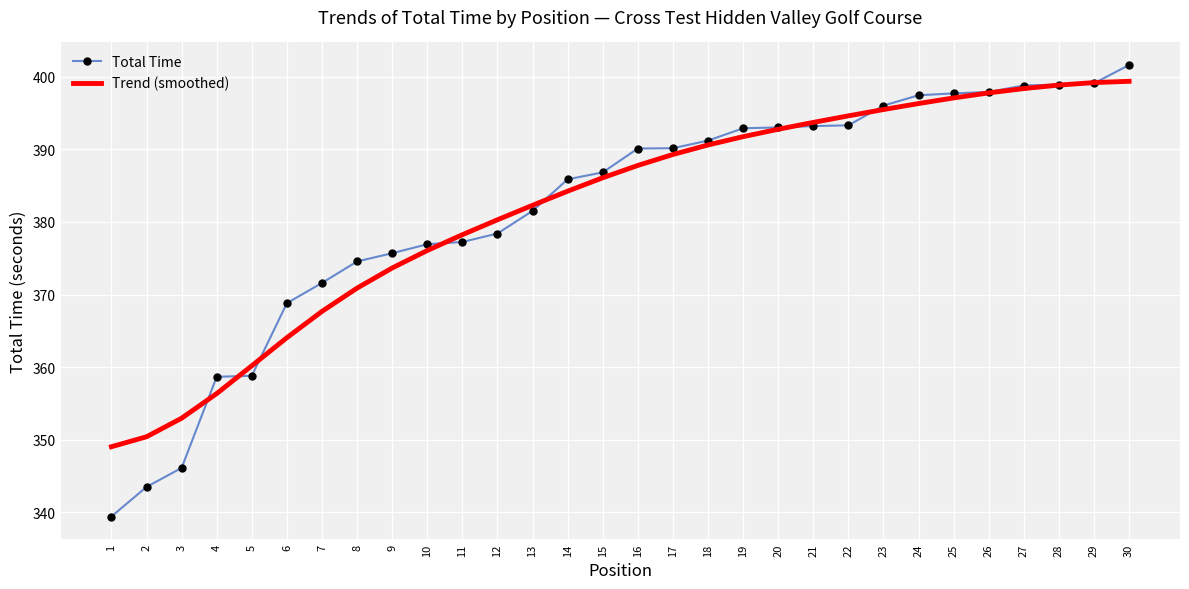

What are all the series names shown in the legend?

Total Time, Trend (smoothed)